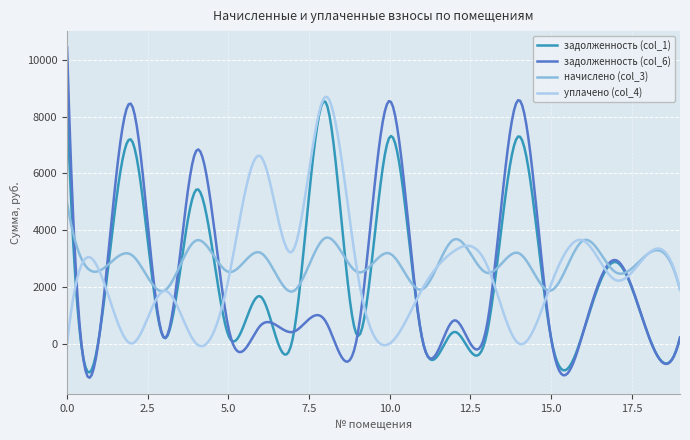

Which series has the largest range (max minus min)?

задолженность (col_6)